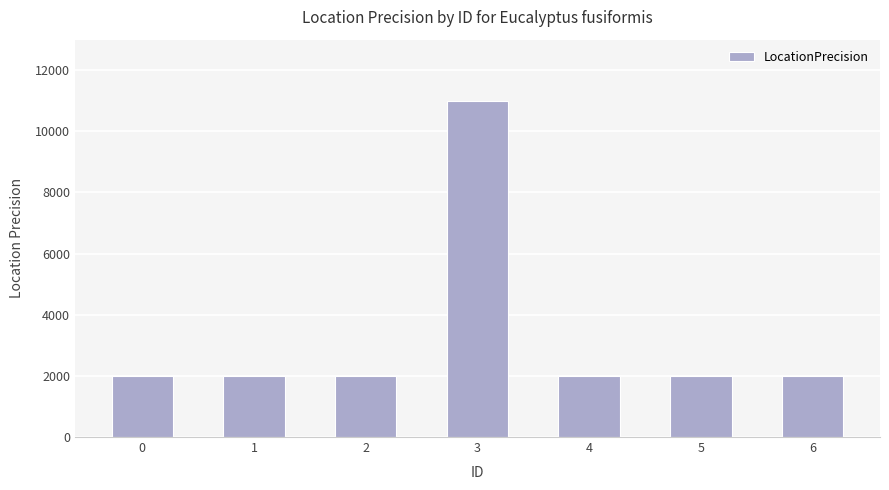

Between 3 and 6, which is larger?

3